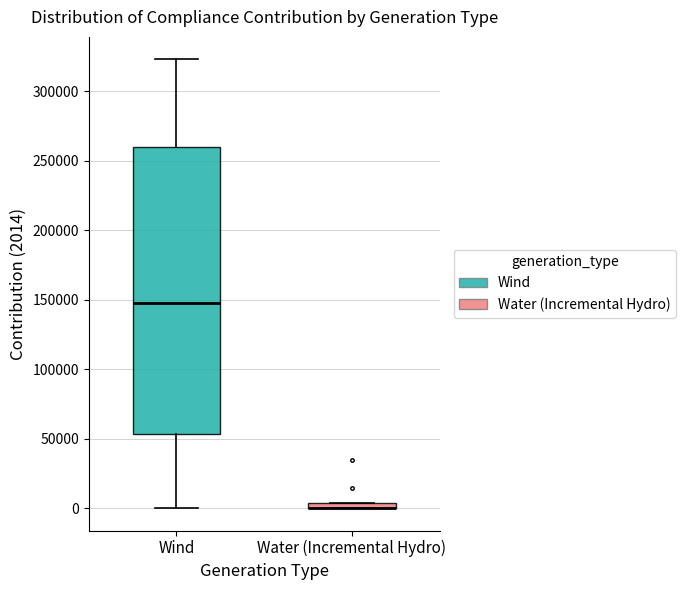

Where is the lower edge of the box for Water (Incremental Hydro) on the y-axis? The values are not printed on the chart, so give them approximately, as read against the axis.

0